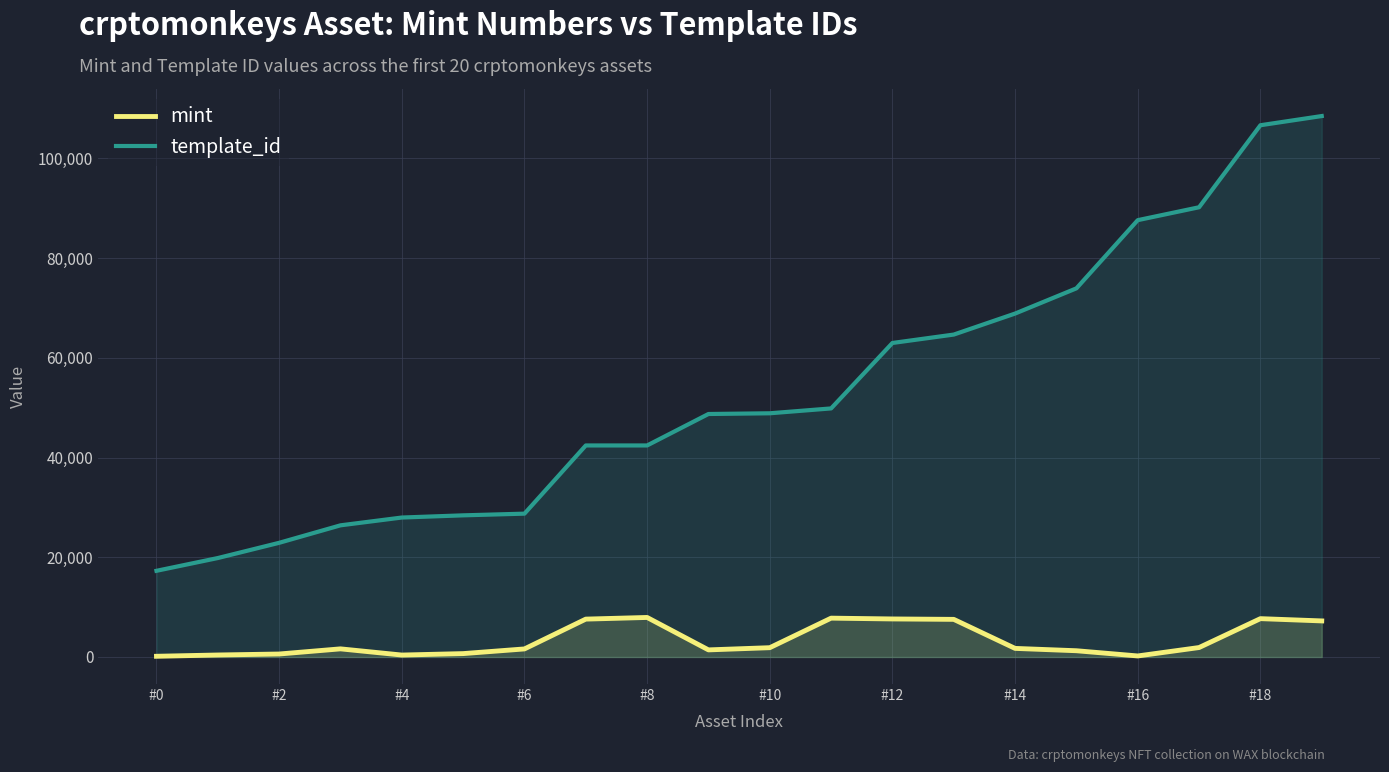

What is the spread (max minus min) of values at #10?

47009